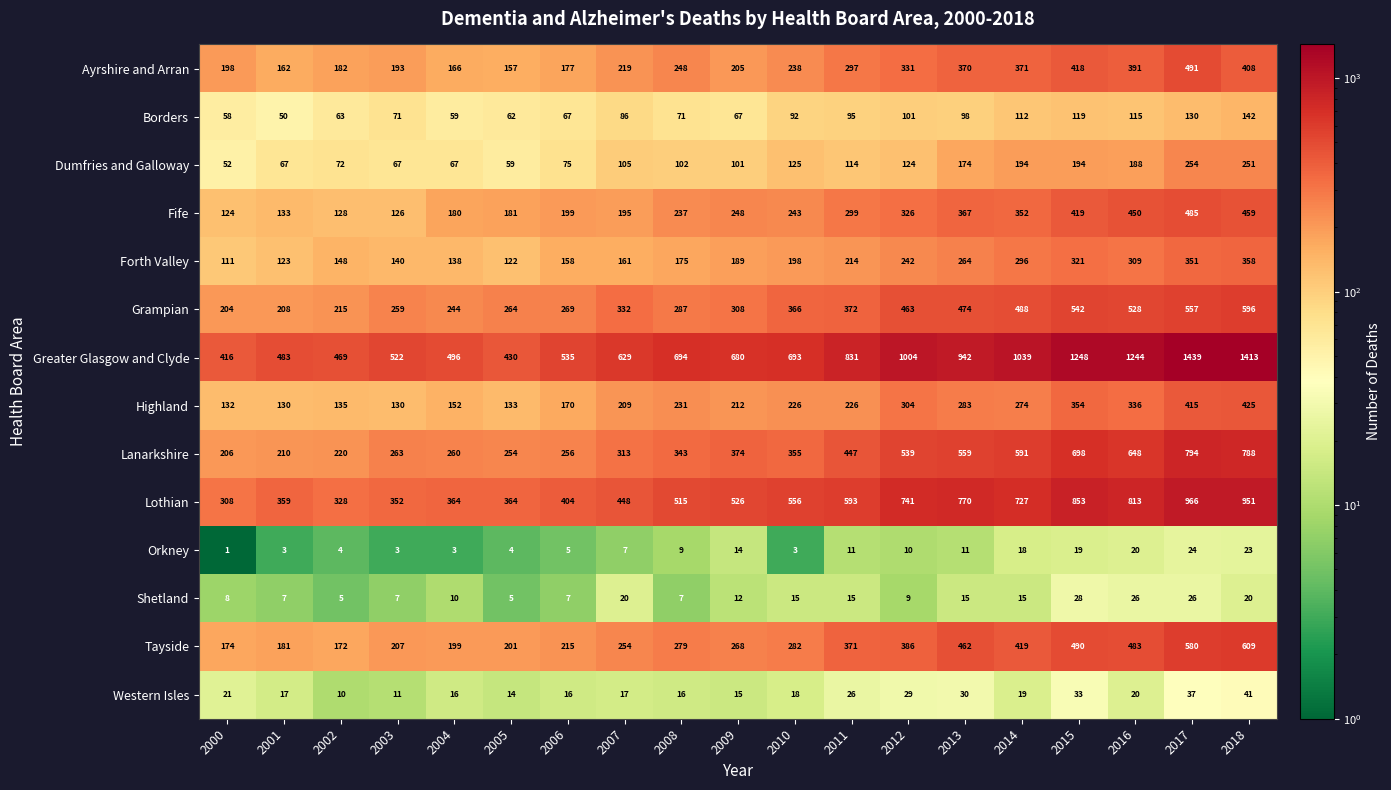

True or false: Tayside has a value of 207 at 2003.

True